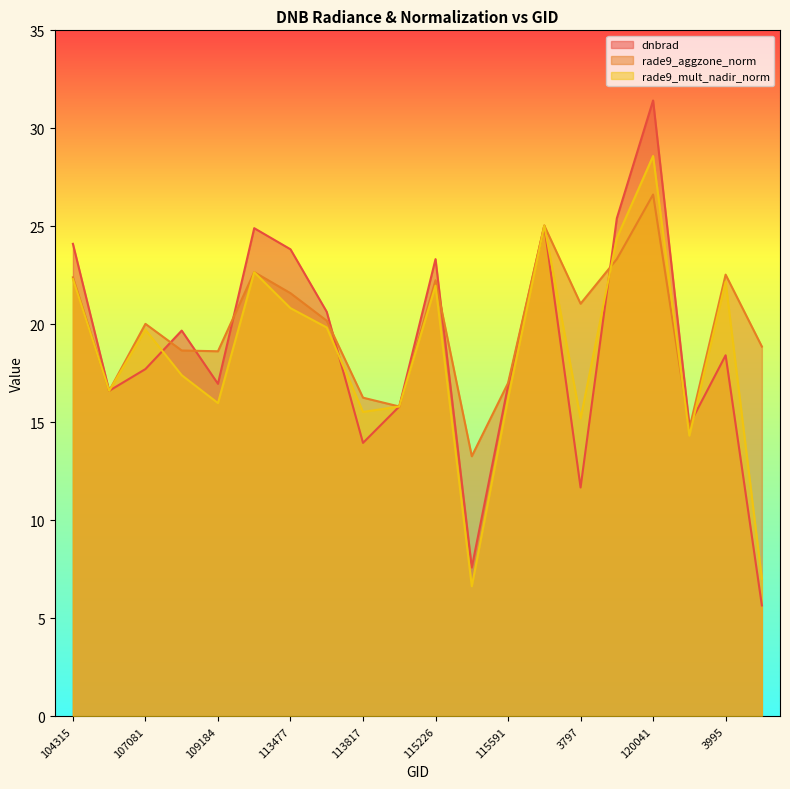

Count the number of data series in this chart.

3